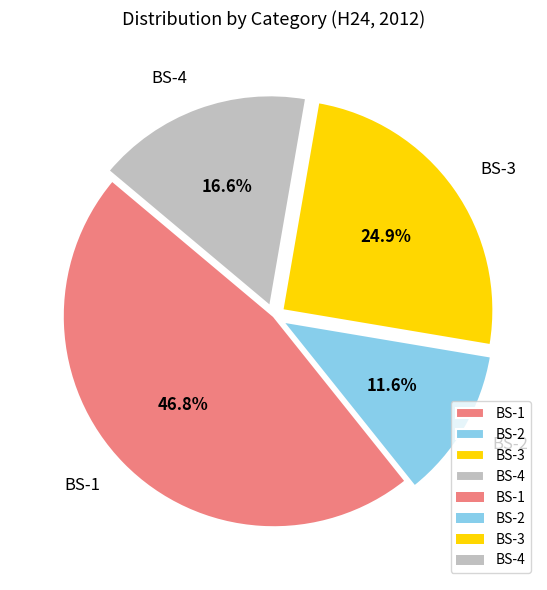

Is BS-4 the majority of the pie?

No